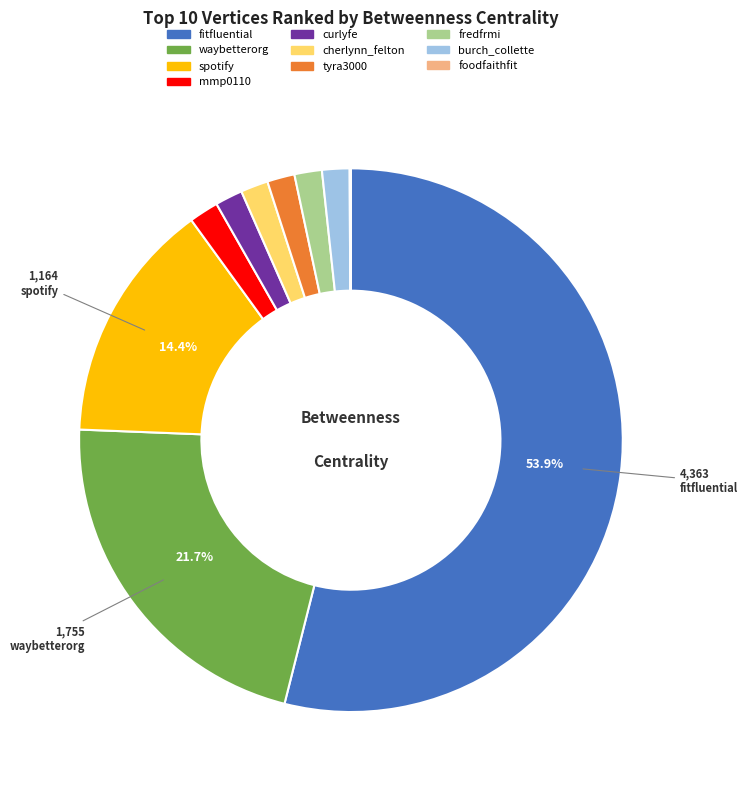

To the nearest percent, what portion does tyra3000 represent?

2%